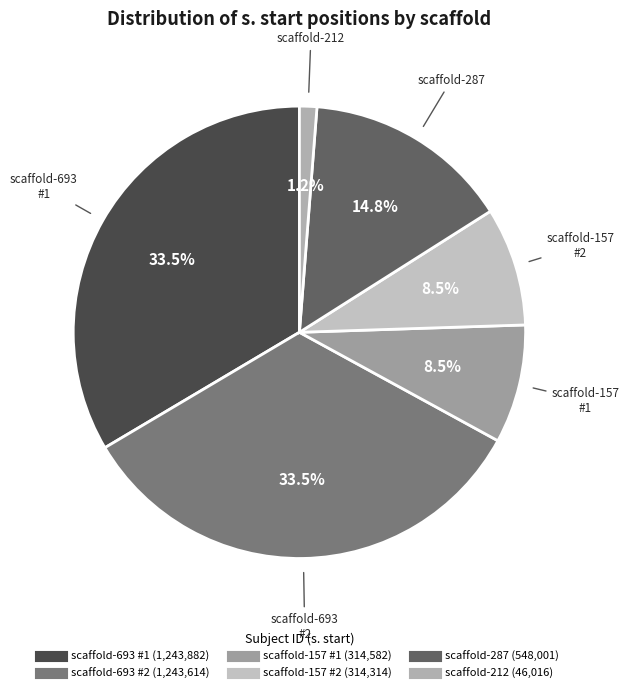

Rank the categories by value from lowest to highest.

scaffold-212 (46016), scaffold-157 (314314), scaffold-157 (314582), scaffold-287 (548001), scaffold-693 (1243614), scaffold-693 (1243882)